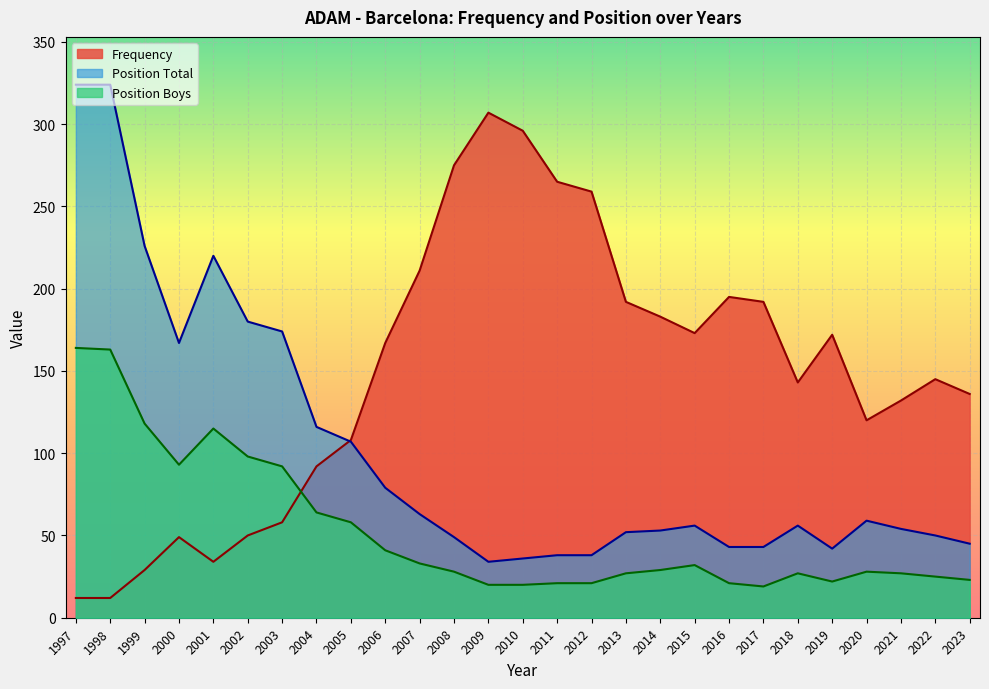

How many data points does each series have?

27